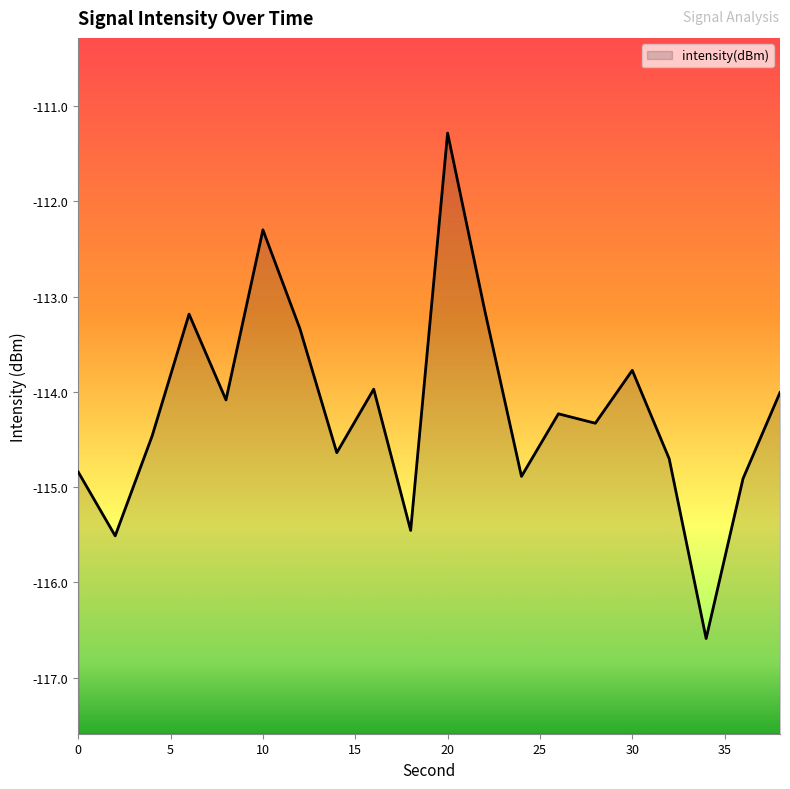

Reading left to right, extract all data points from this chart.

0=-114.8	2=-115.5	4=-114.5	6=-113.2	8=-114.1	10=-112.3	12=-113.3	14=-114.6	16=-114.0	18=-115.5	20=-111.3	22=-113.1	24=-114.9	26=-114.2	28=-114.3	30=-113.8	32=-114.7	34=-116.6	36=-114.9	38=-114.0